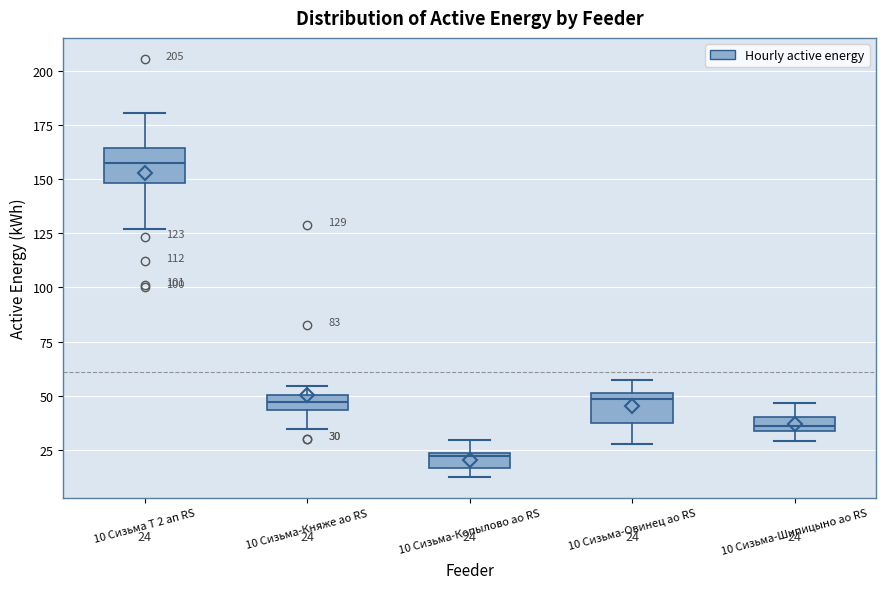

Which box has the lowest median line?

10 Сизьма-Копылово ао RS